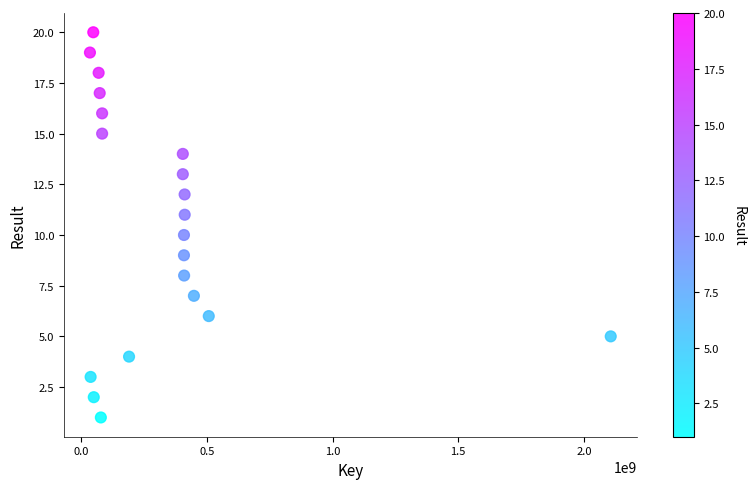

What is the range of Y values (max minus min)?

19